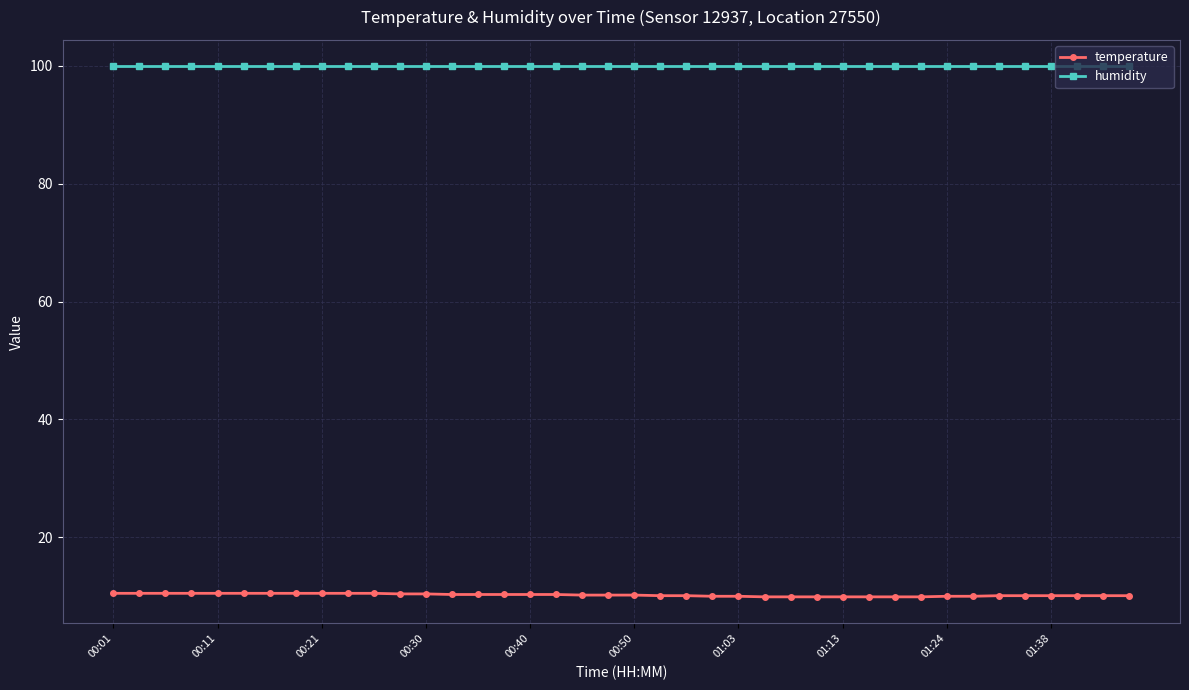

Which series has the largest range (max minus min)?

temperature